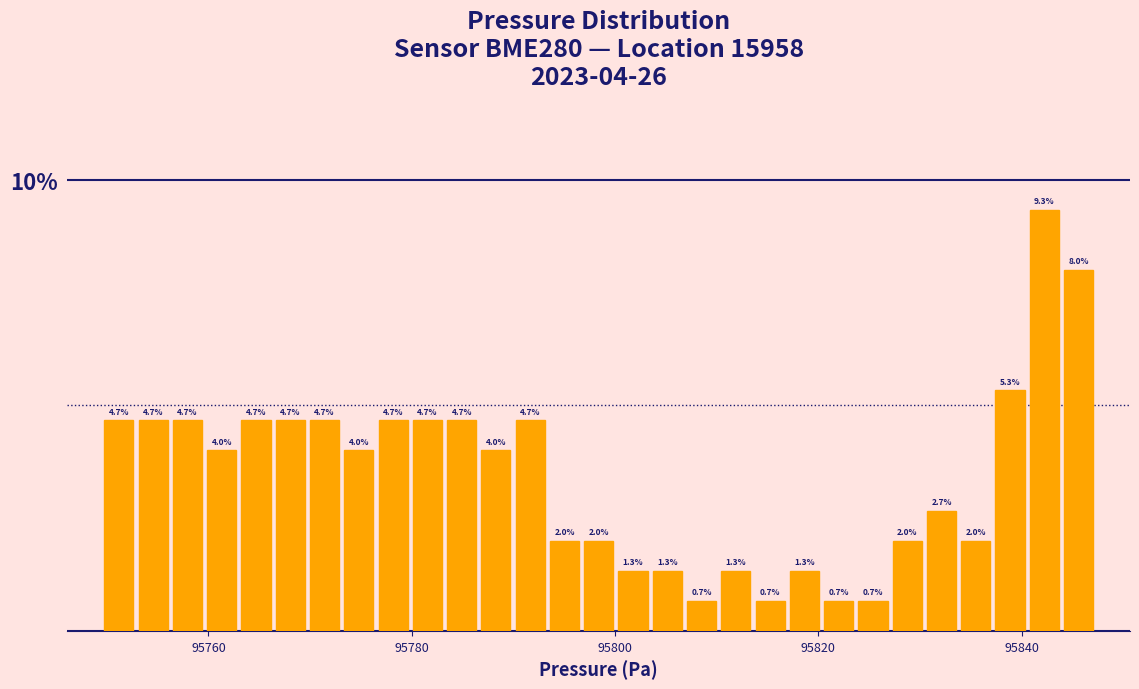

Read against the x-axis, roughly where is the centre of the tallest bar?

95842